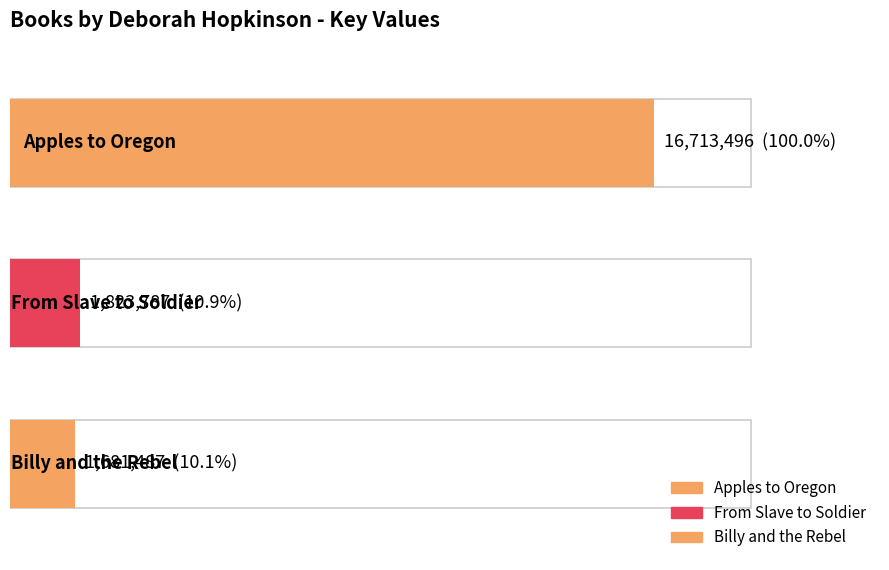

What is the average value?

6739590